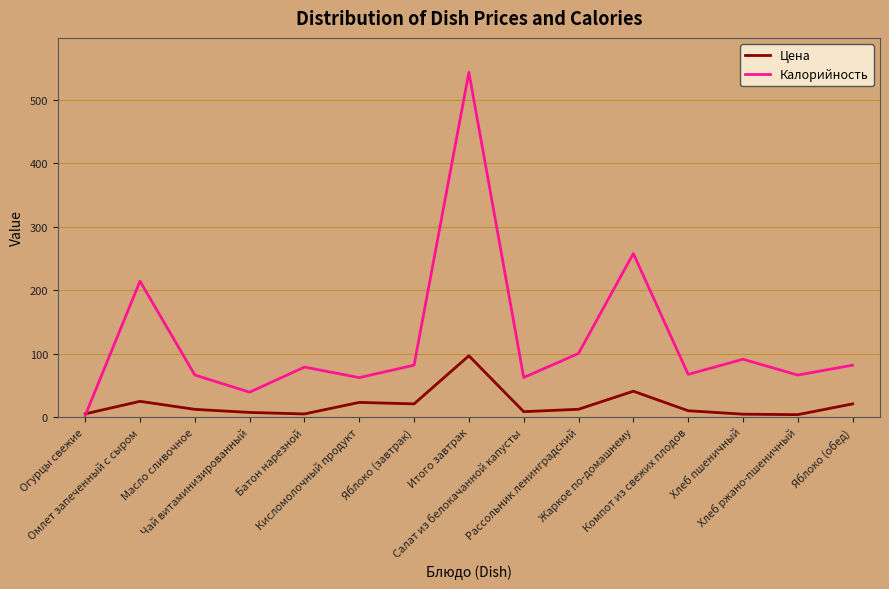

Which series has the largest range (max minus min)?

Калорийность